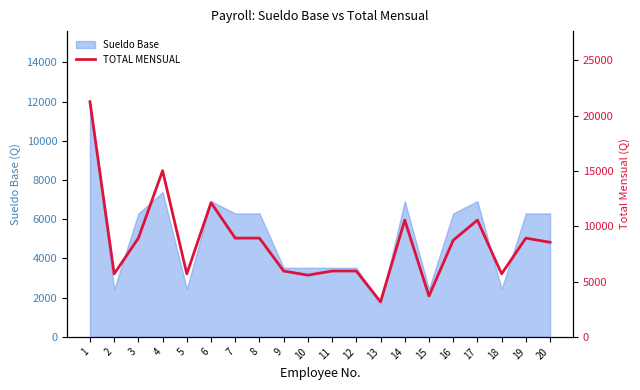

How many lines are shown in the chart?

1